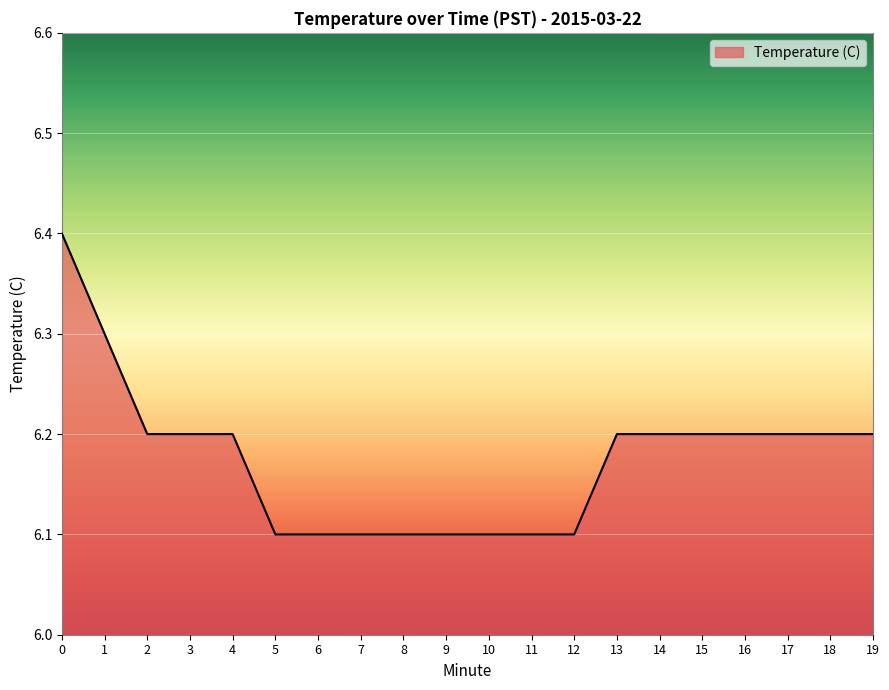

What is the difference between the maximum and minimum values?

0.3